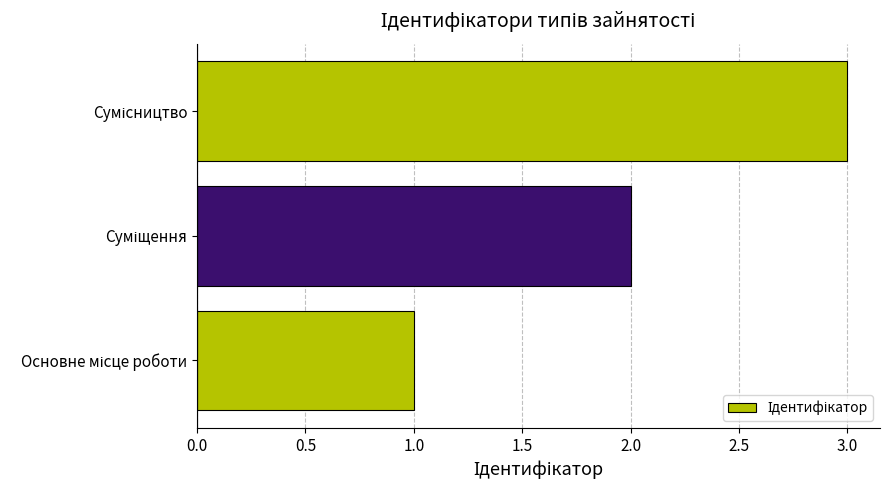

What is the difference between the maximum and second lowest values?

1